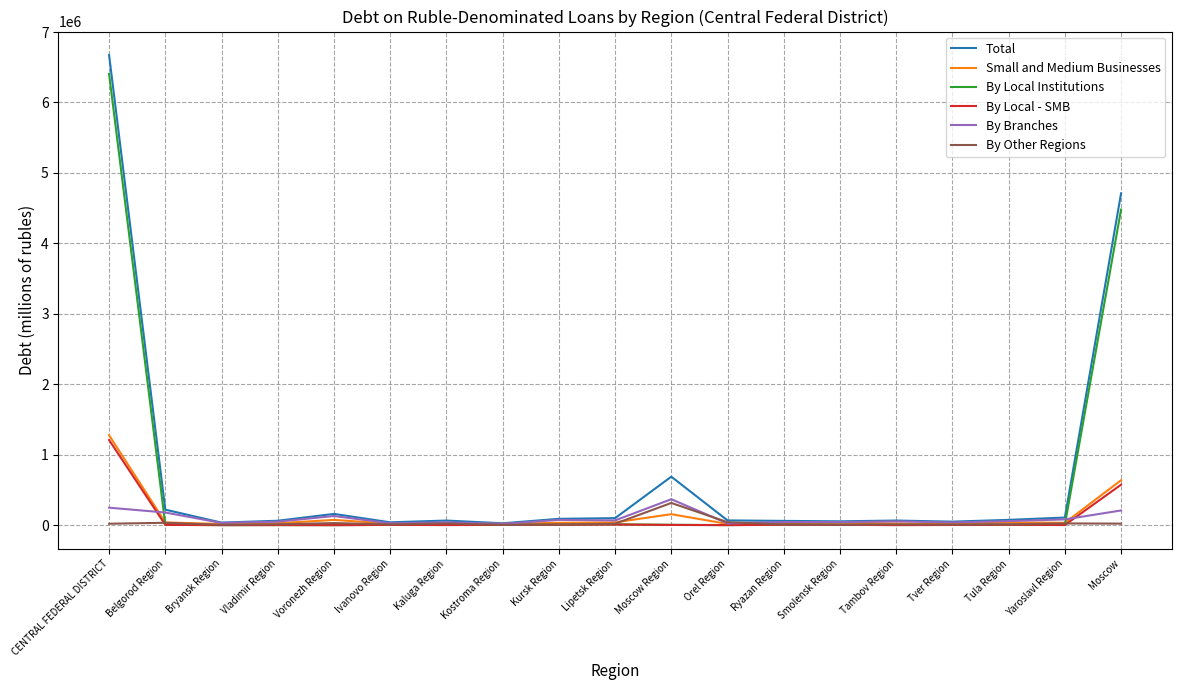

At which category is the sum across all series the highest?

CENTRAL FEDERAL DISTRICT